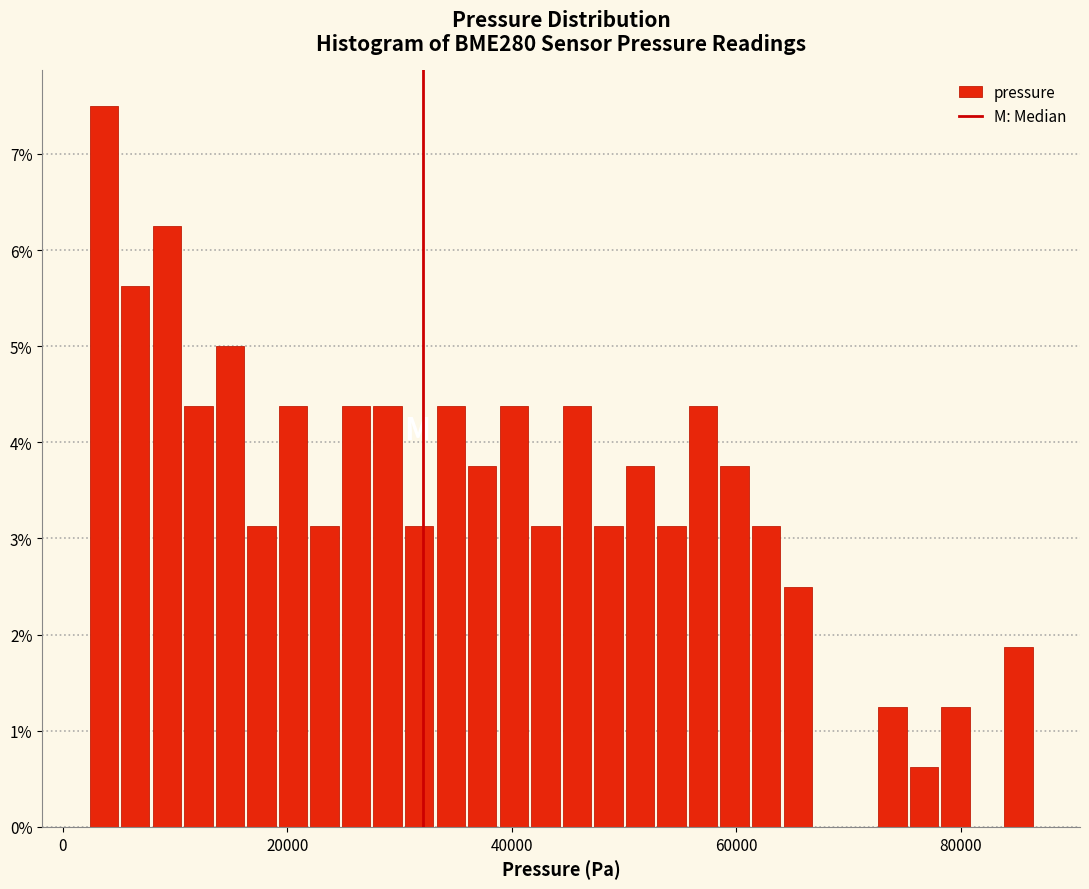

Around what value on the x-axis is the tallest bar? Give the approximate position of its centre, as read against the axis.

4000